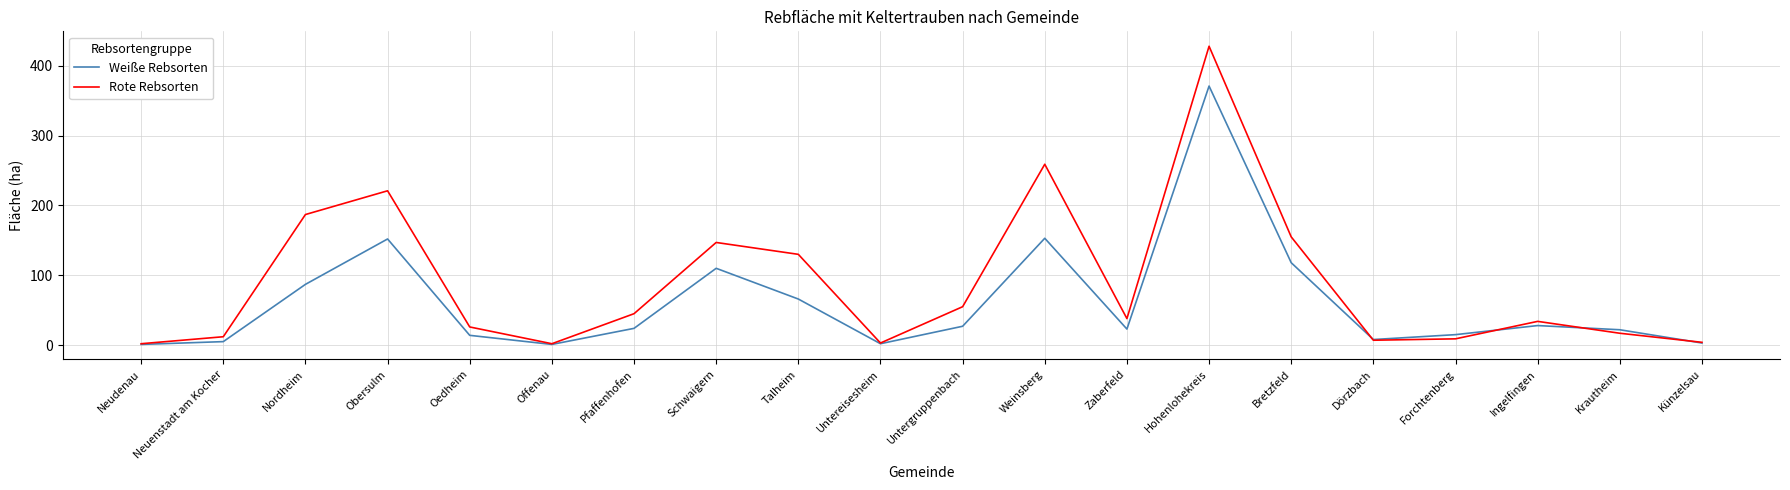

Which category has the highest value across all series?

Hohenlohekreis